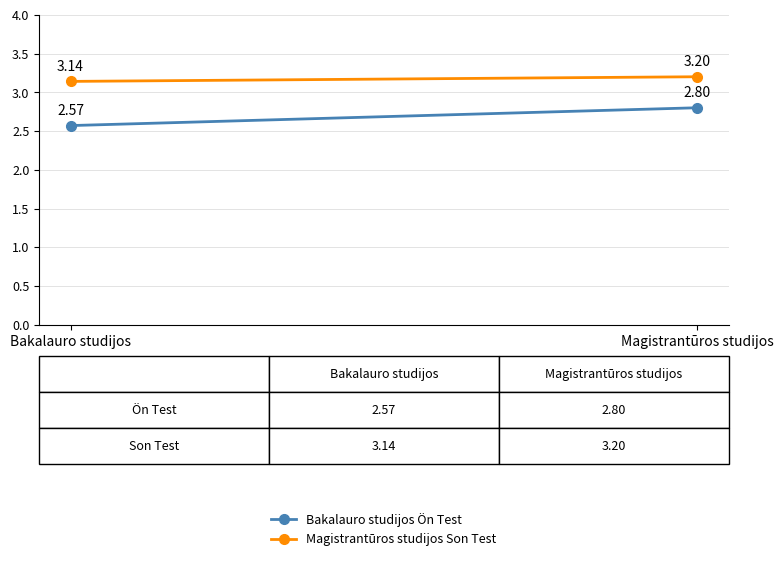

What is the average value of the Bakalauro studijos Ön Test series?

2.7